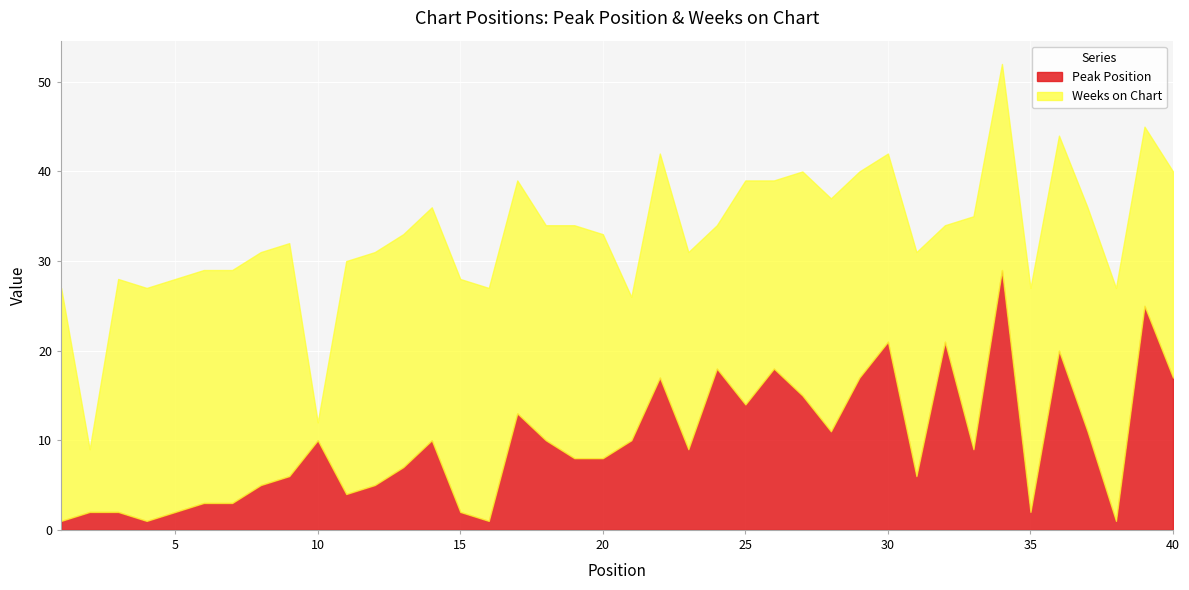

Which series has the largest total across all categories?

Weeks on Chart